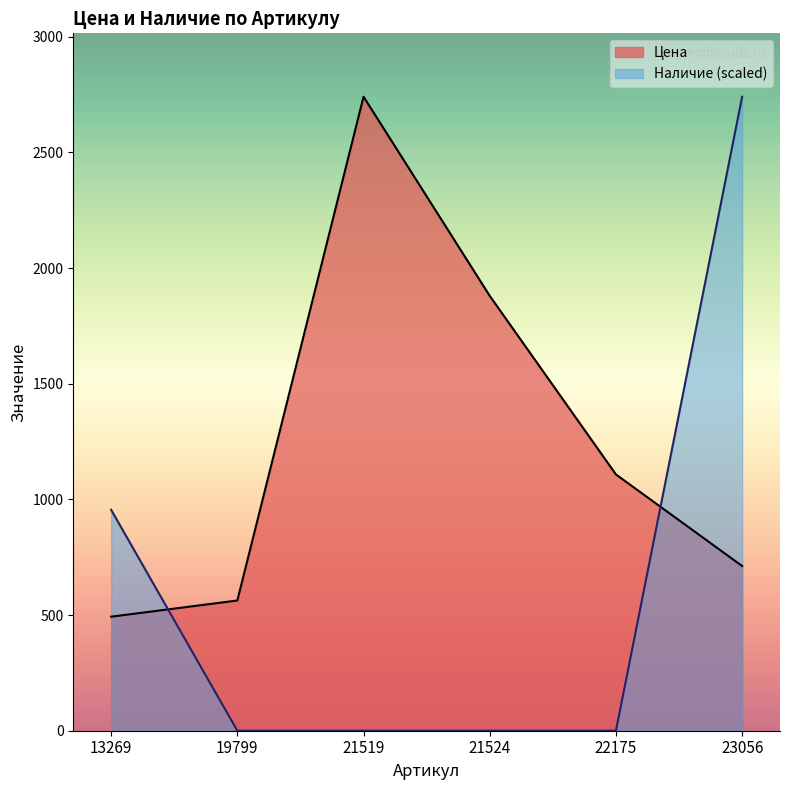

What is the difference between the highest and lowest values at 23056?

2029.0